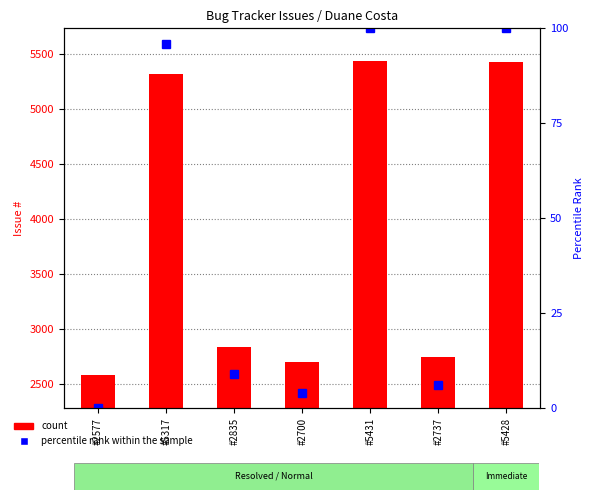

What is the approximate value of count at #2835, to the nearest 100?

2800